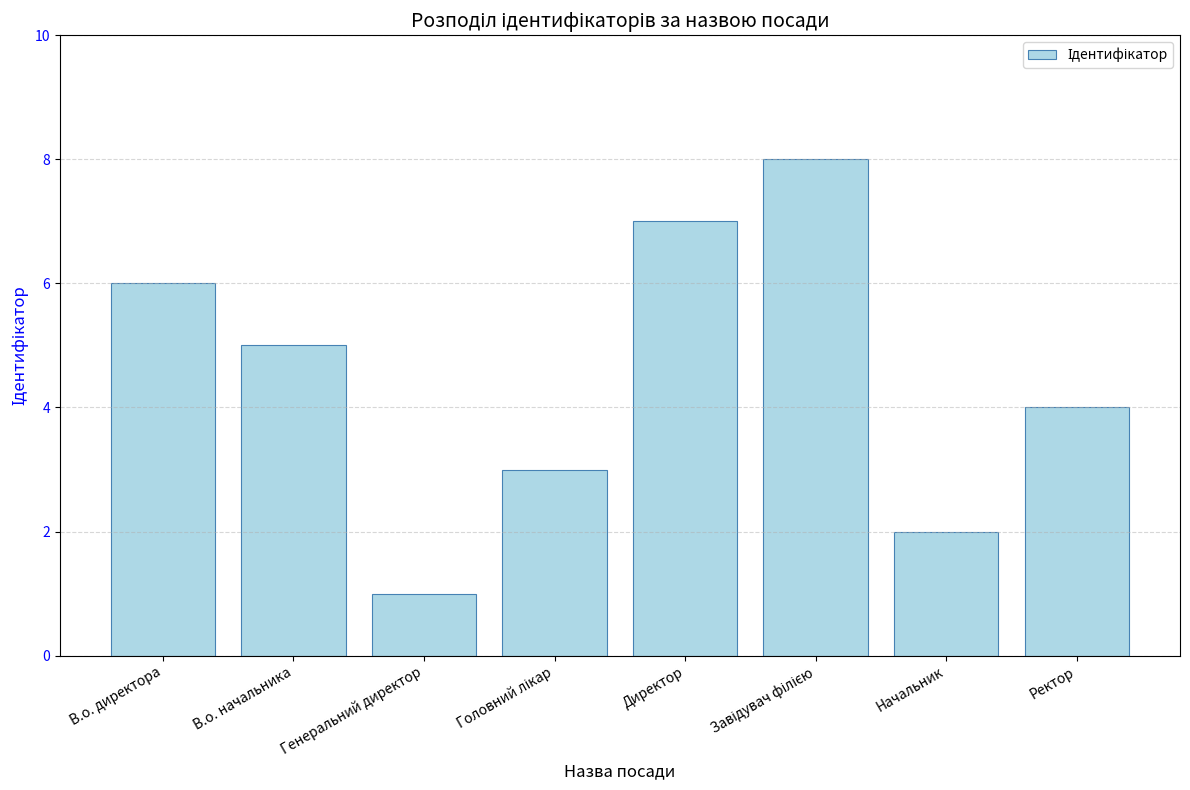

Where does the data first go above 5?

В.о. директора